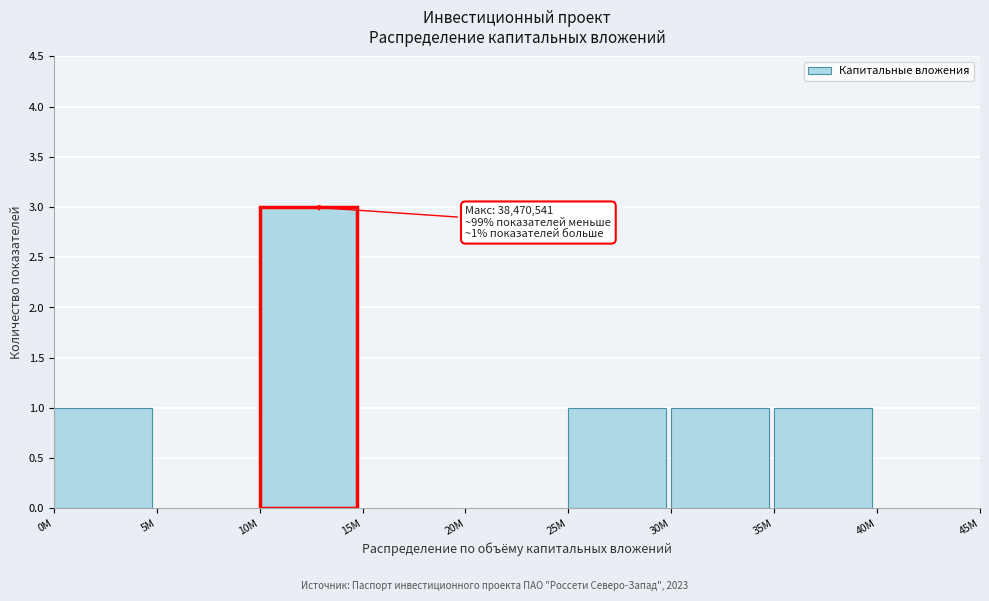

Reading left to right, what are all the values shown in this chart?

0M=1	5M=0	10M=3	15M=0	20M=0	25M=1	30M=1	35M=1	40M=0